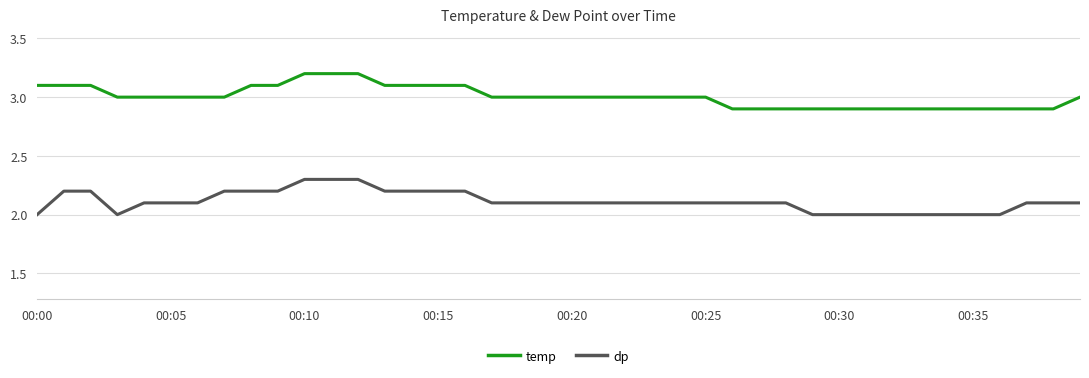

What is the maximum value for temp?

3.2